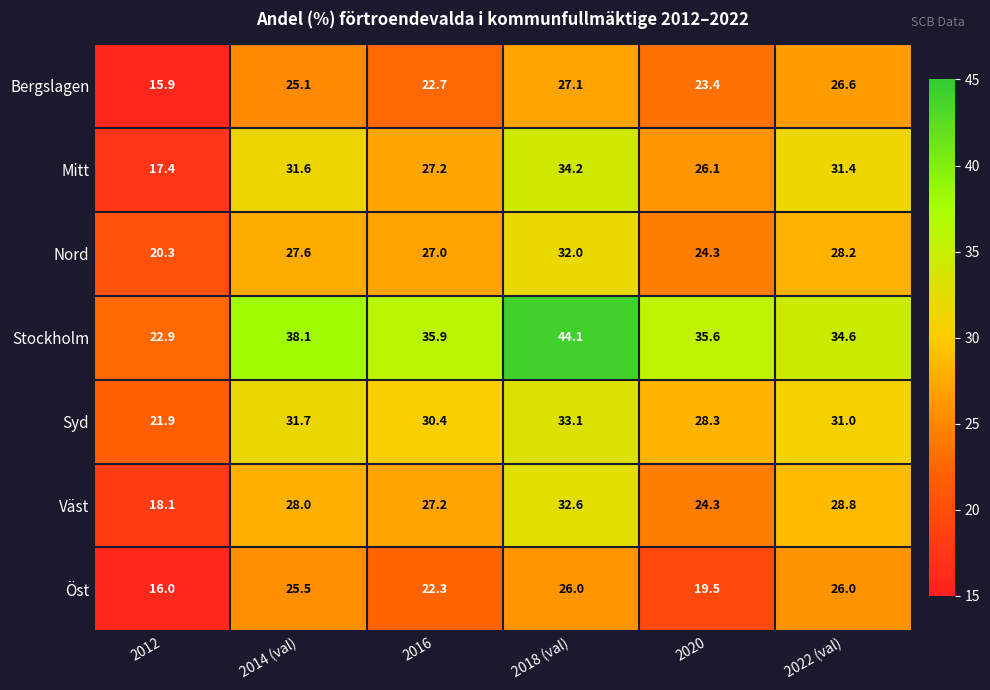

The Mitt series shows 31.6 at 2014 (val). True or false?

True